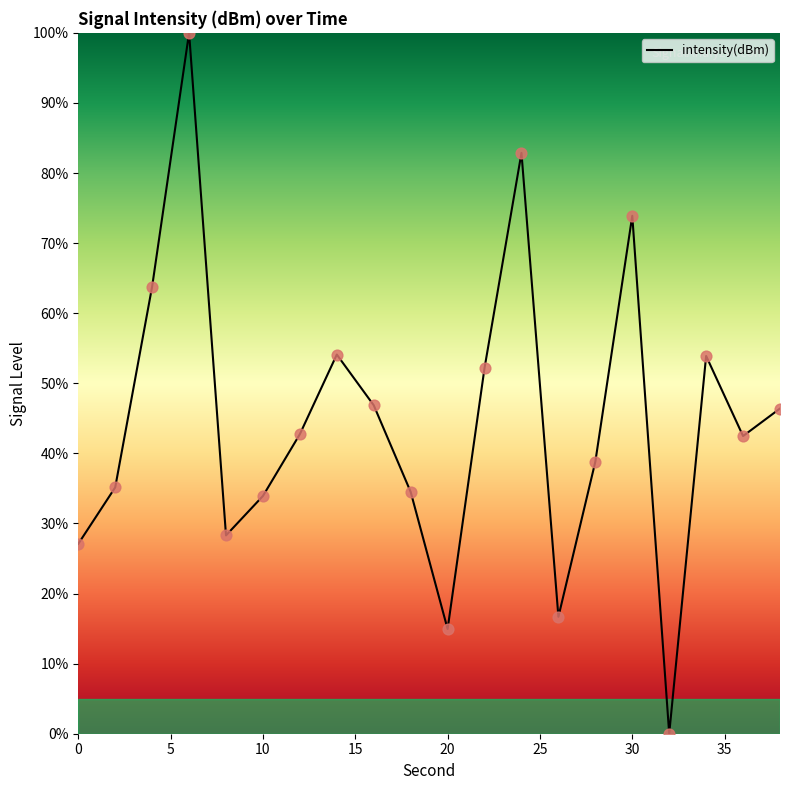

What is the difference between the maximum and minimum values?

100.0